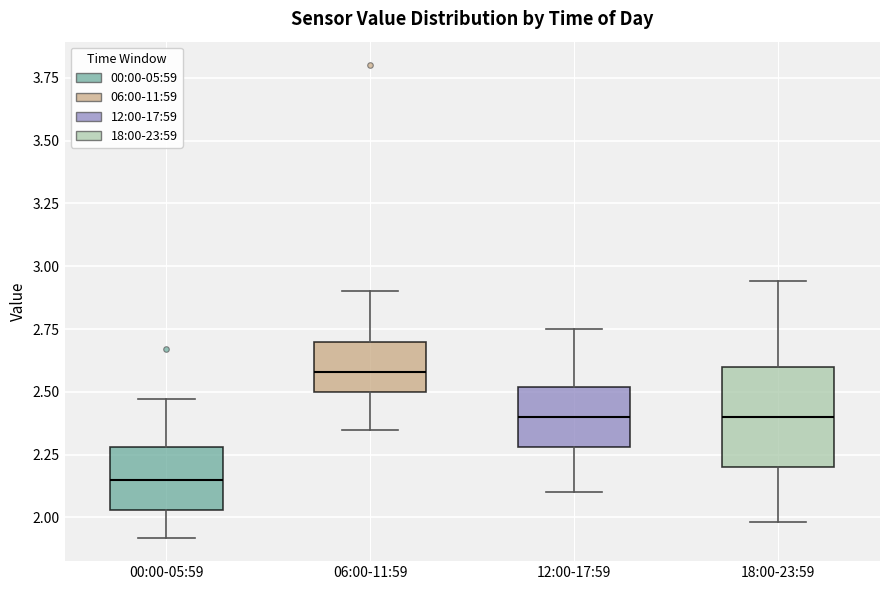

Which box's median line is the highest?

06:00-11:59